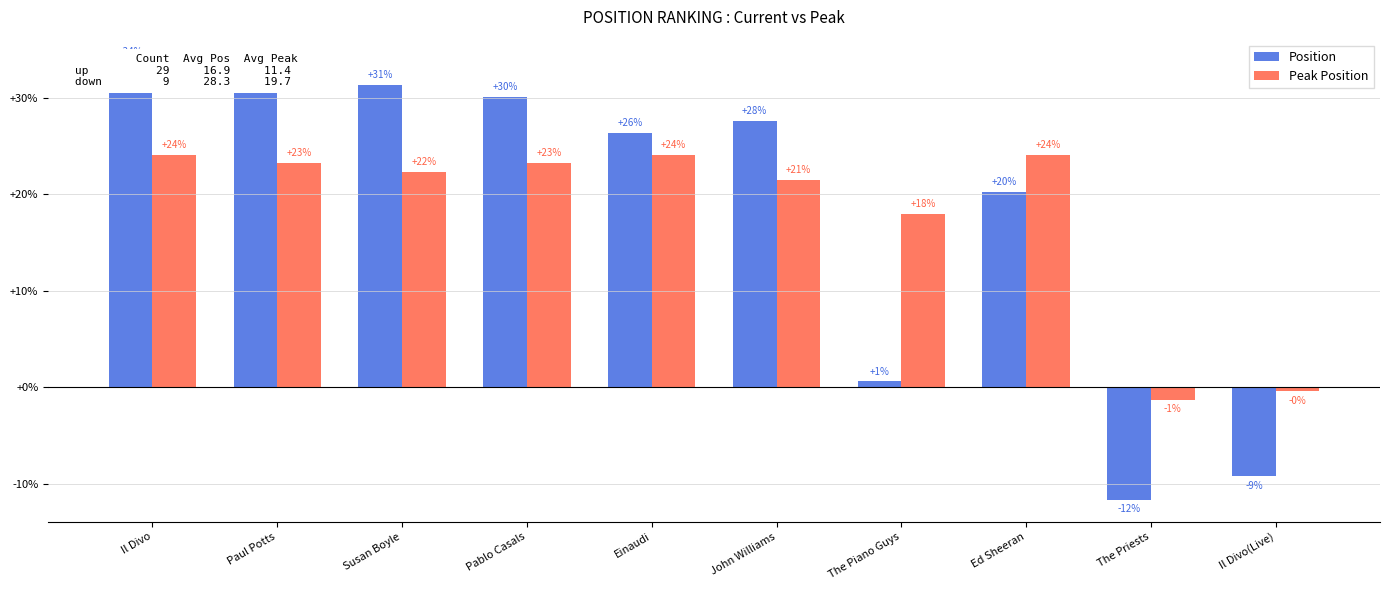

Are the bars horizontal?

No